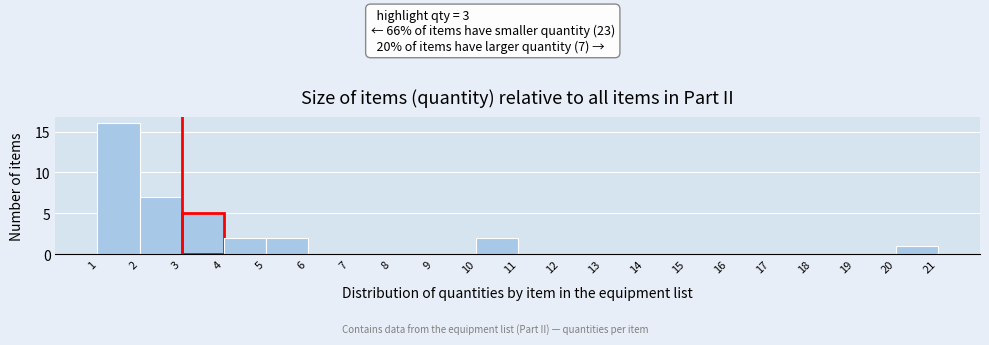

Reading left to right, transcribe all the data shown in this chart.

1=16	2=7	3=5	4=2	5=2	6=0	7=0	8=0	9=0	10=2	11=0	12=0	13=0	14=0	15=0	16=0	17=0	18=0	19=0	20=1